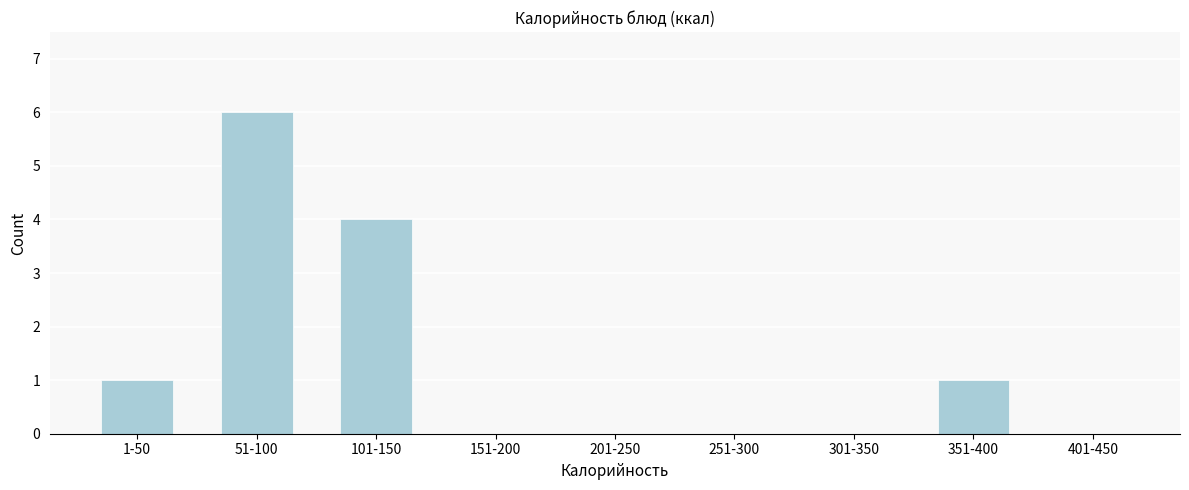

Reading left to right, extract all data points from this chart.

1-50=1	51-100=6	101-150=4	151-200=0	201-250=0	251-300=0	301-350=0	351-400=1	401-450=0